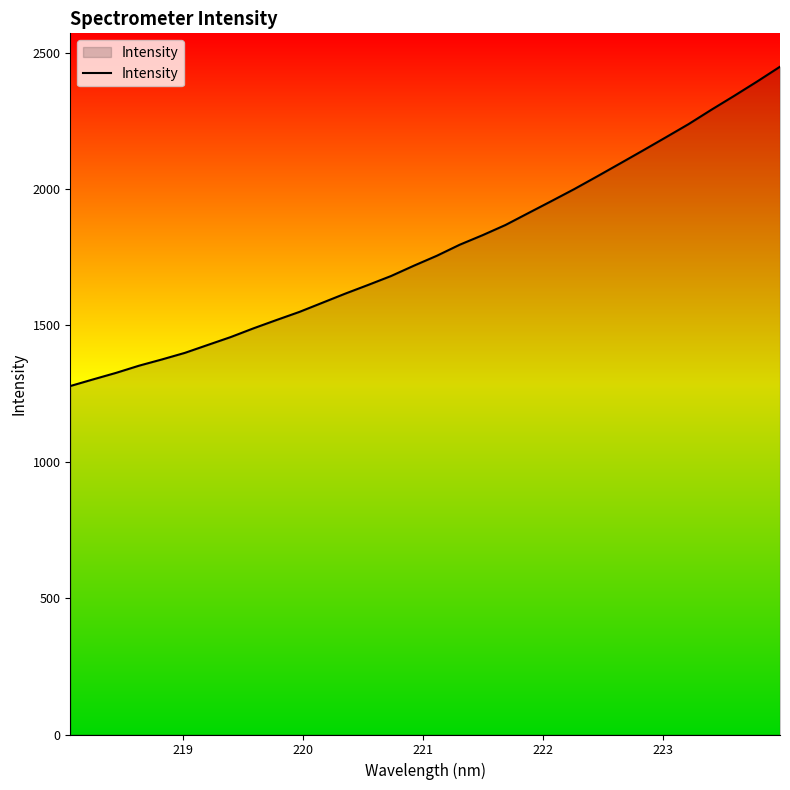

Reading left to right, transcribe all the data shown in this chart.

1277.8	1302.3	1326.2	1352.4	1375.3	1399.4	1428.5	1457.4	1489.6	1520.0	1549.6	1583.2	1616.6	1648.5	1681.2	1719.2	1755.5	1796.0	1831.0	1868.4	1912.1	1955.7	1999.8	2046.3	2093.6	2141.2	2189.5	2238.2	2291.0	2342.1	2394.5	2448.7